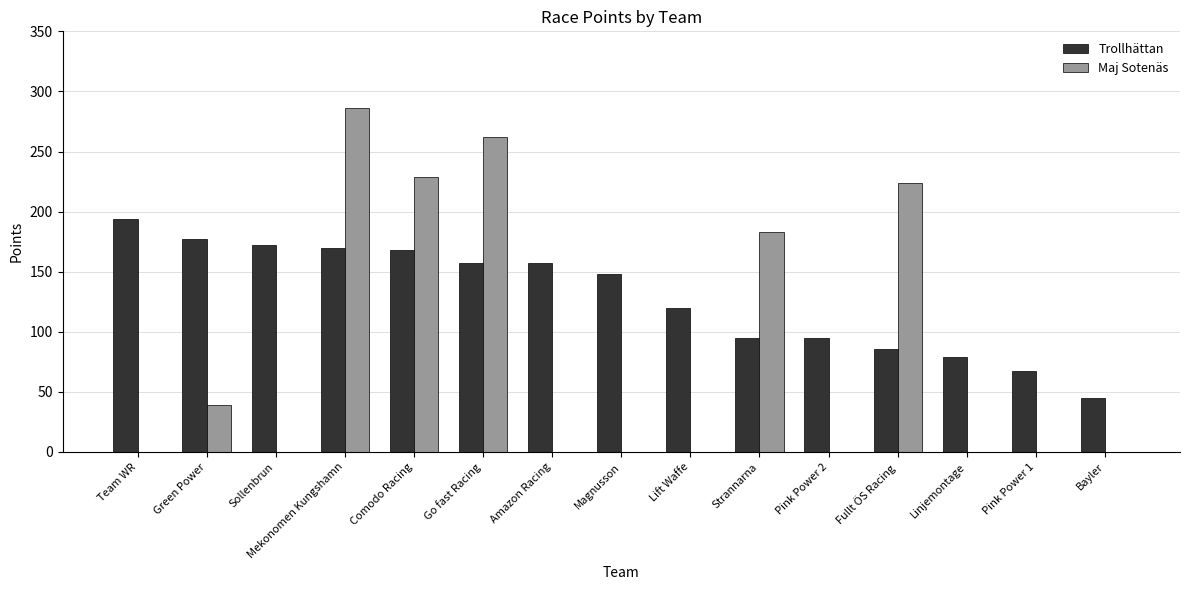

Reading right to left, extract all data points from this chart.

Trollhättan: 45	67	79	86	95	95	120	148	157	157	168	170	172	177	194
Maj Sotenäs: 0	0	0	224	0	183	0	0	0	262	229	286	0	39	0